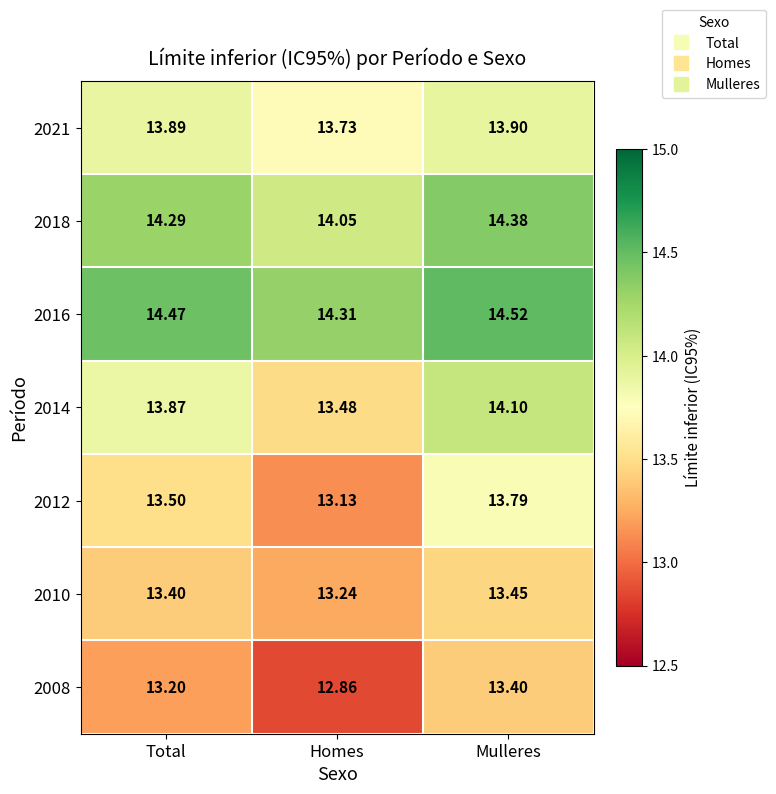

What is the total value across all series at Homes?

94.8